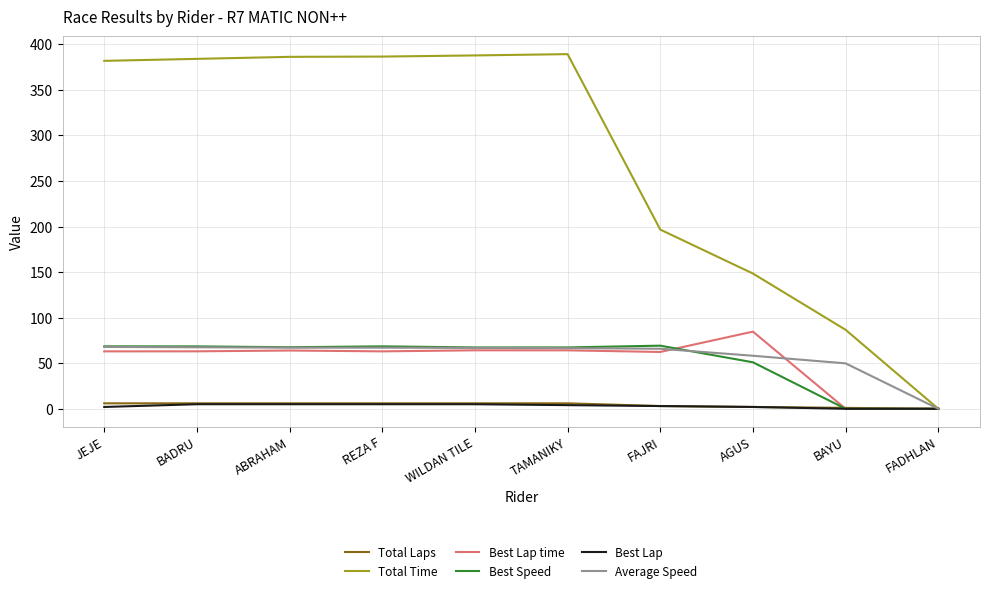

True or false: Total Time has more than 0 points higher than both neighbors.

True